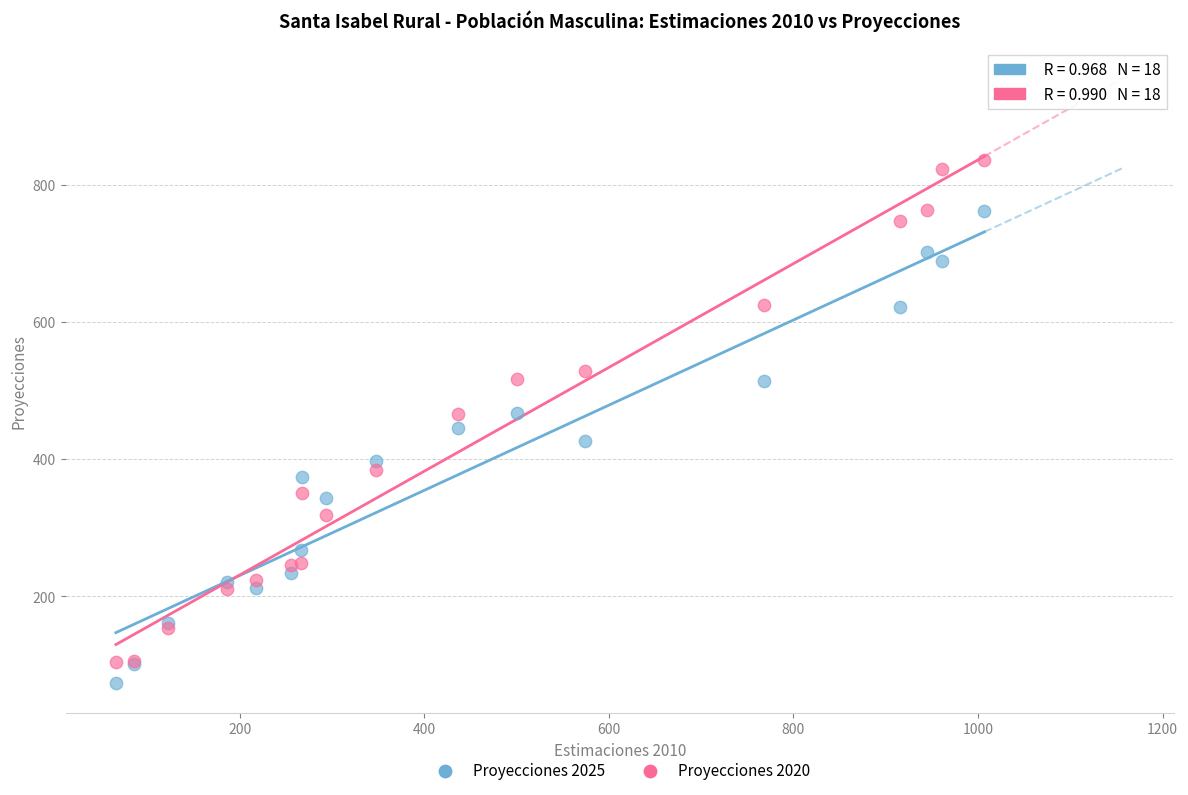

Which series contains the highest Y value?

Proyecciones 2020